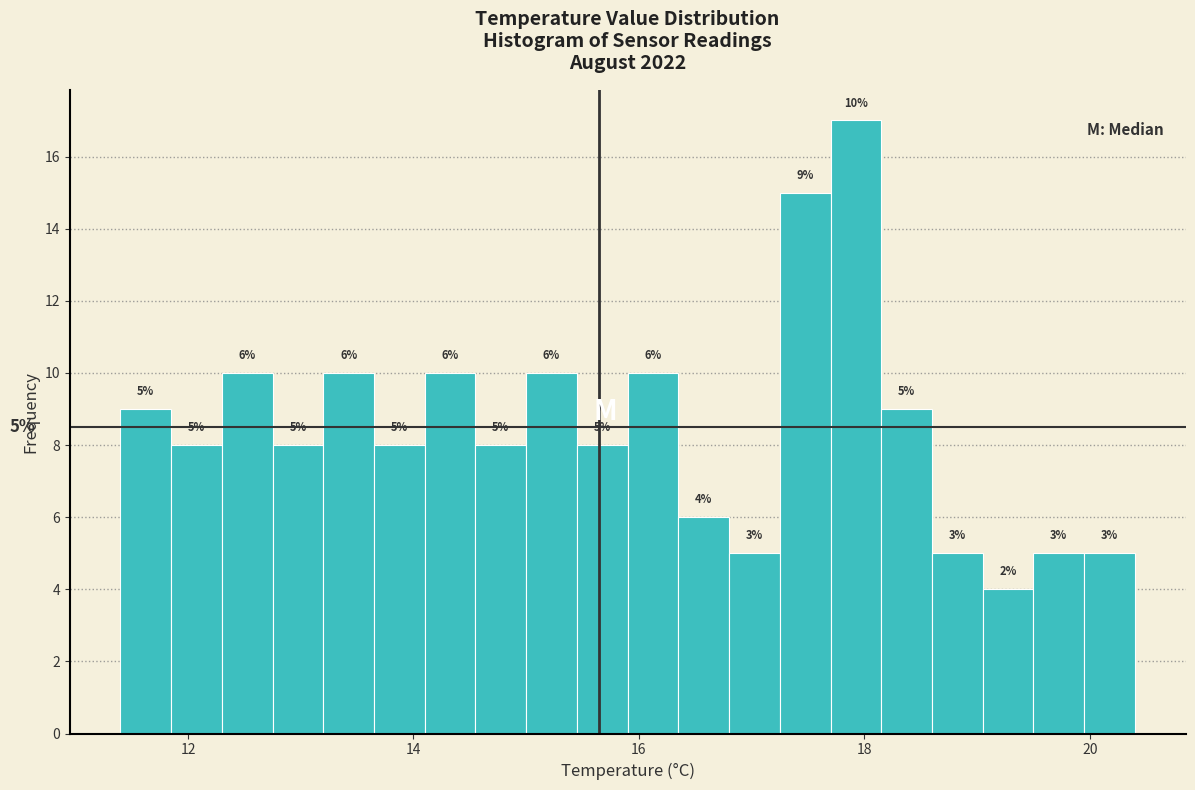

Read against the x-axis, roughly where is the centre of the tallest bar?

18.0